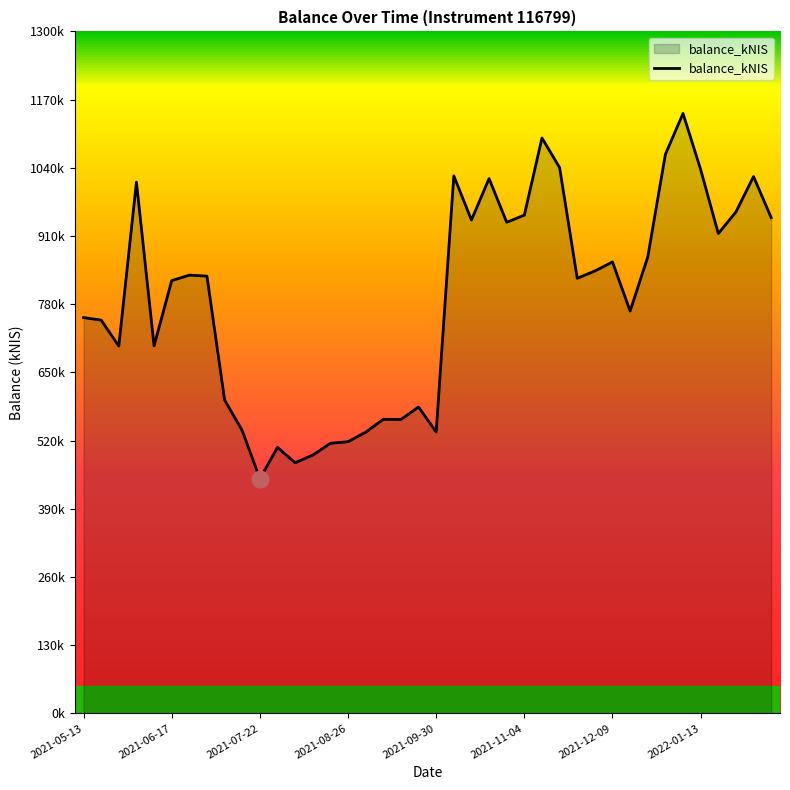

Does the chart have visible grid lines?

No